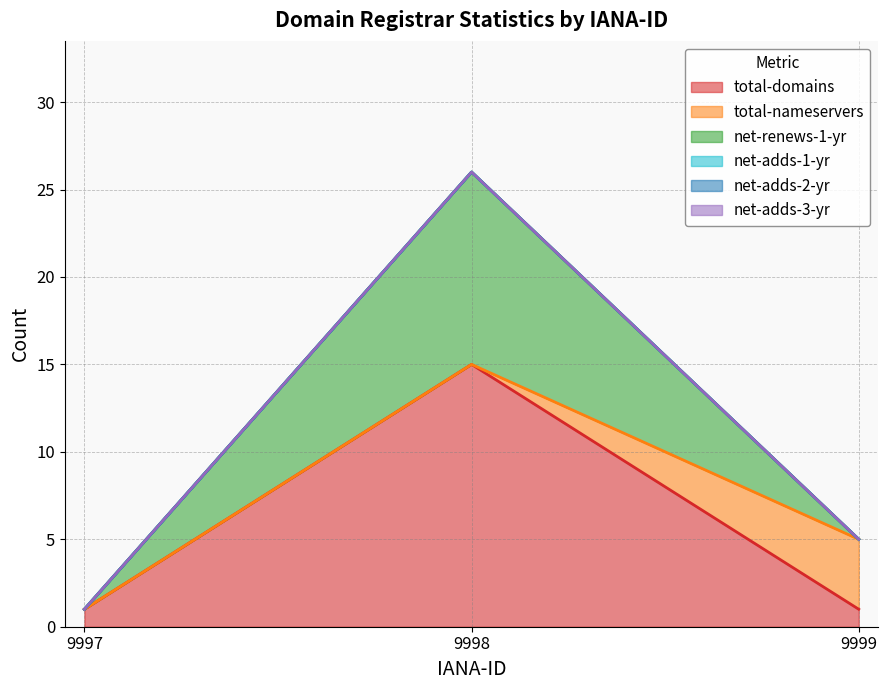

Between 9998 and 9999, which is larger?

9998